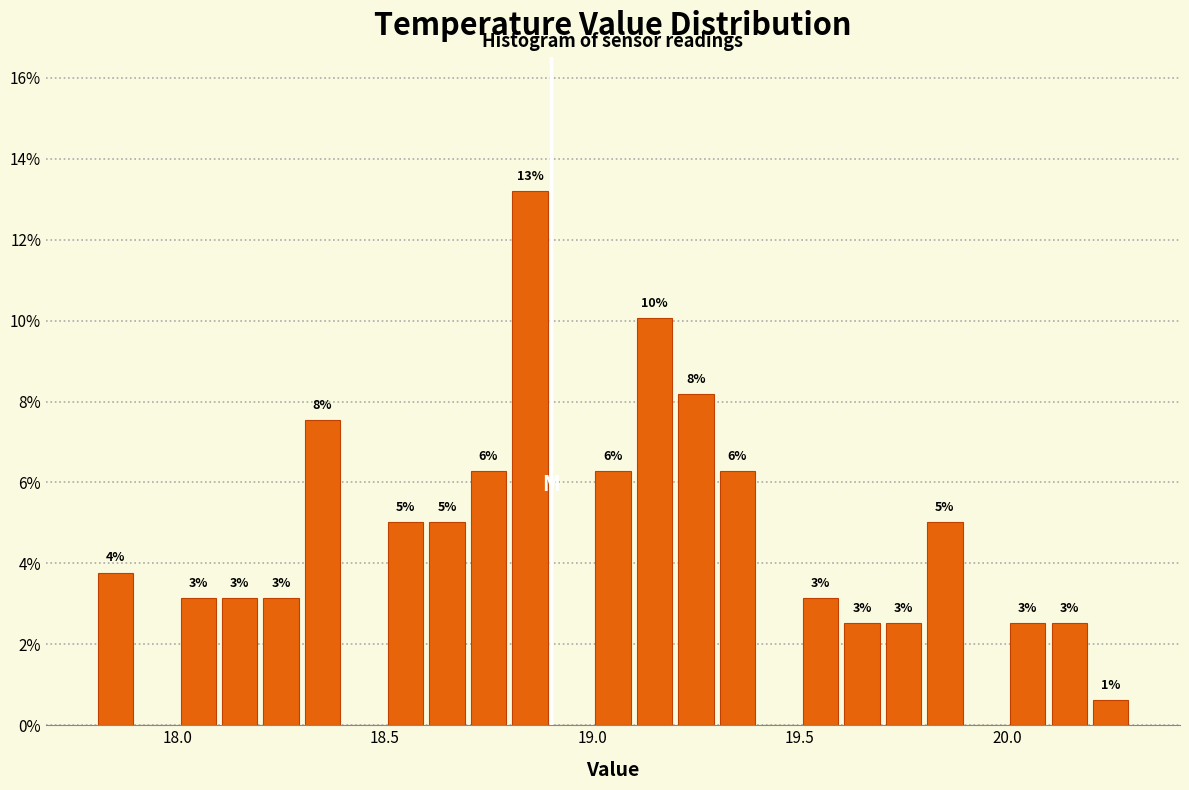

Read against the x-axis, roughly where is the centre of the tallest bar?

18.85